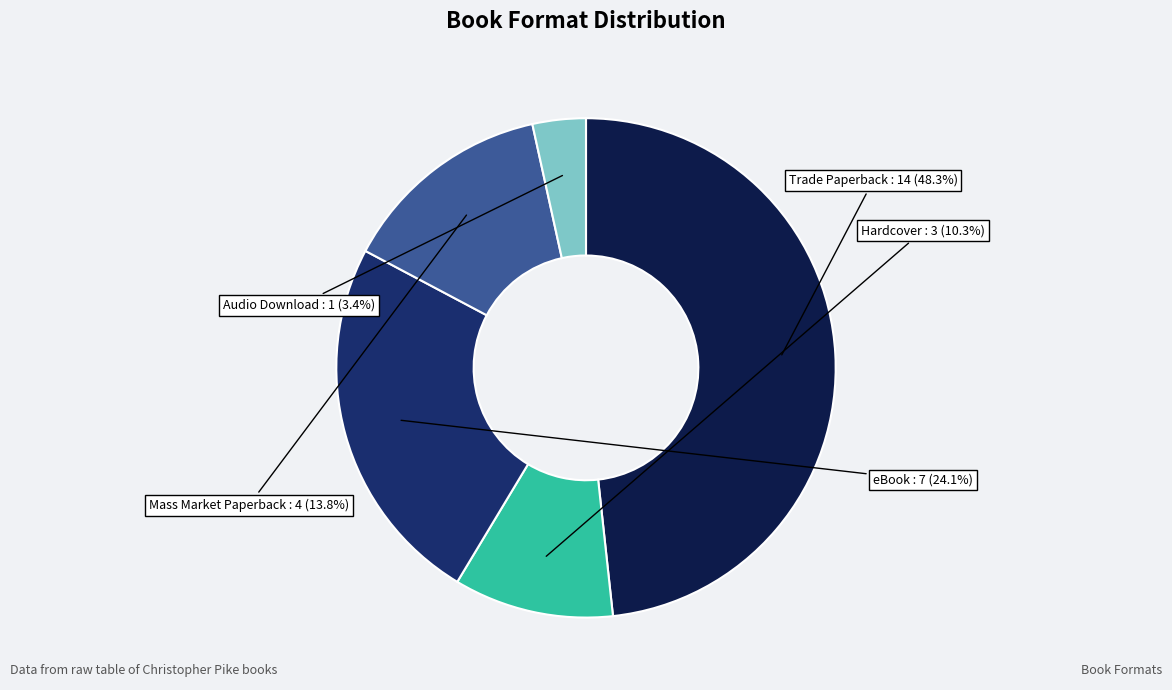

Is there a majority slice in this chart?

No